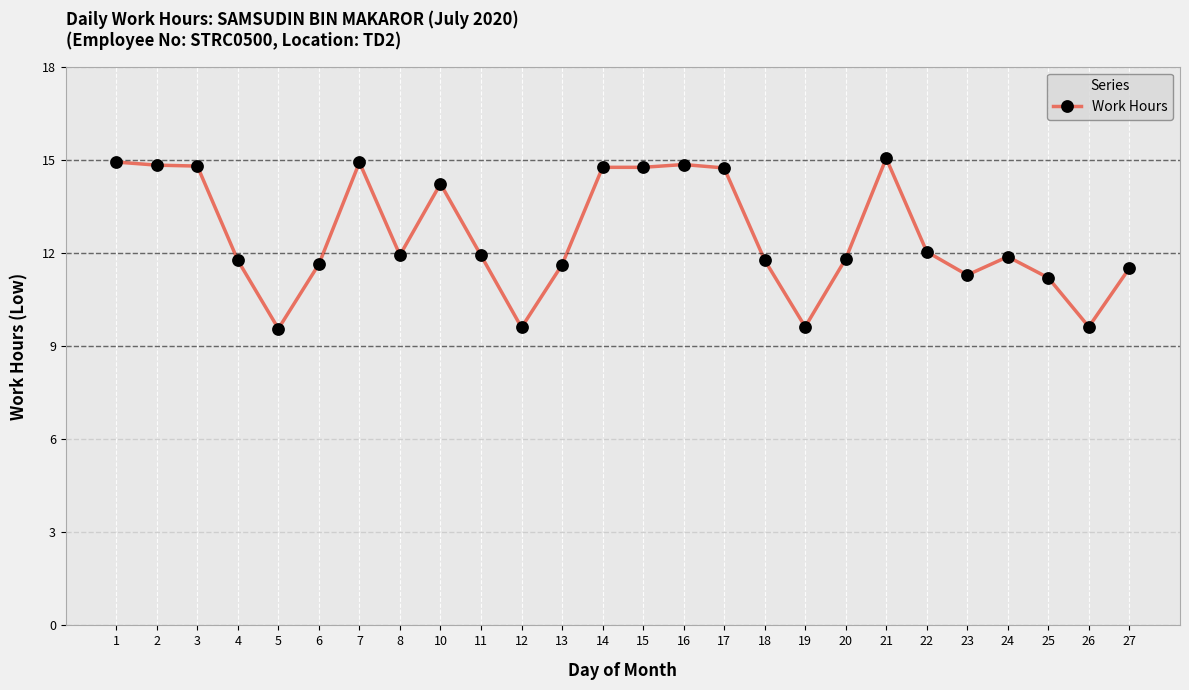

What is the greatest value displayed?

15.1